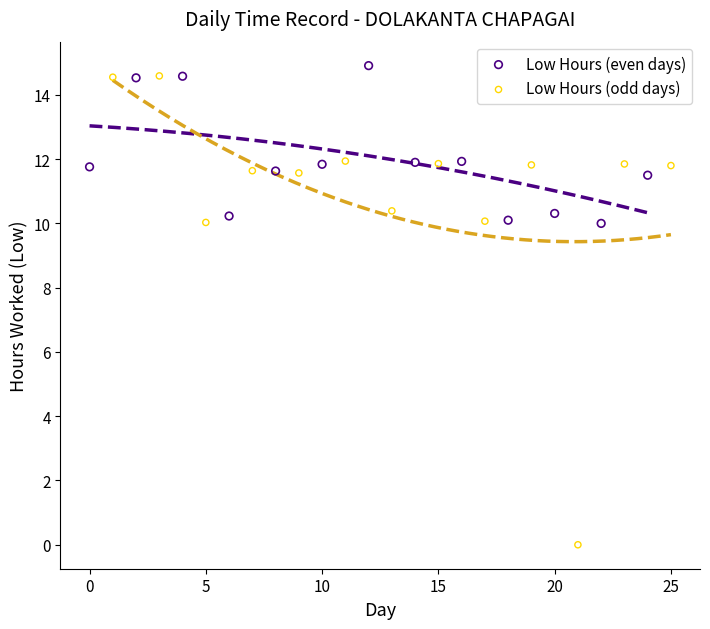

Which series contains the lowest Y value?

Low Hours (odd days)